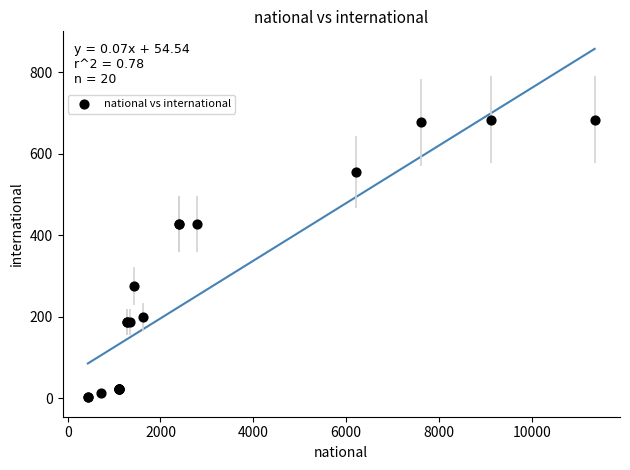

What Y value in the scatter plot is closest to 343?

276